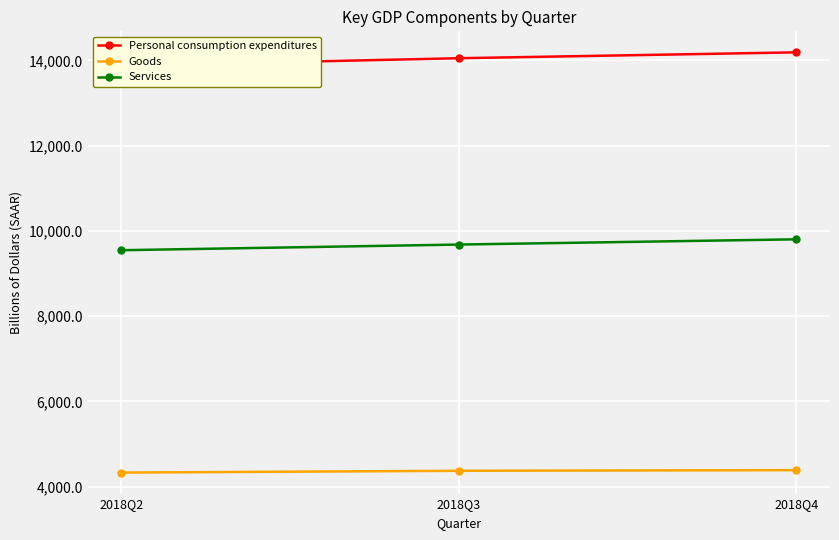

Is it true that Services equals 3688.2 at 2018Q2?

False